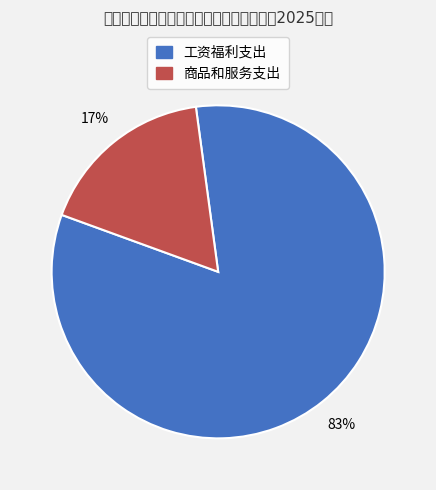

Rank the categories by value from lowest to highest.

商品和服务支出, 工资福利支出